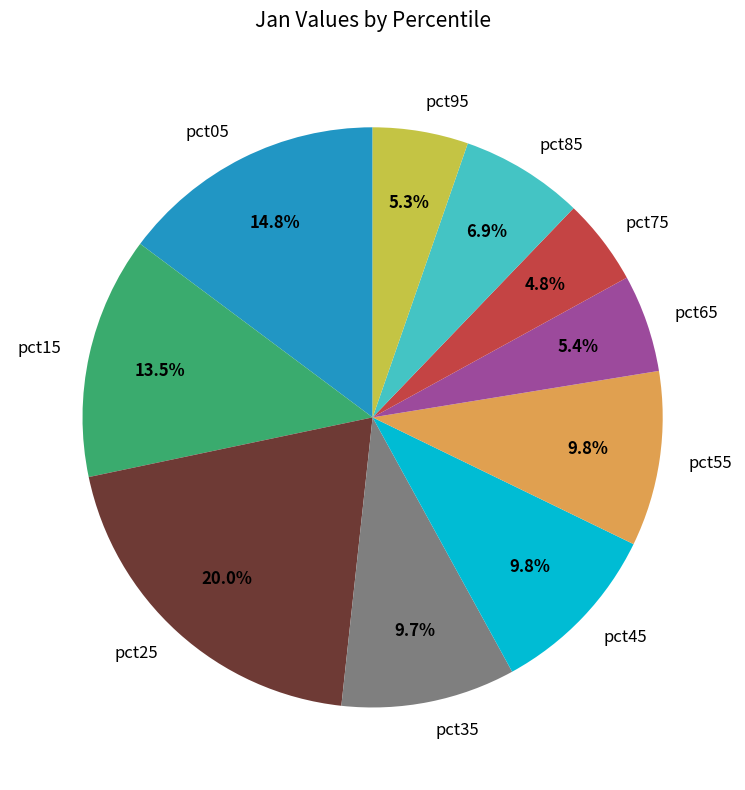

Is there a majority slice in this chart?

No